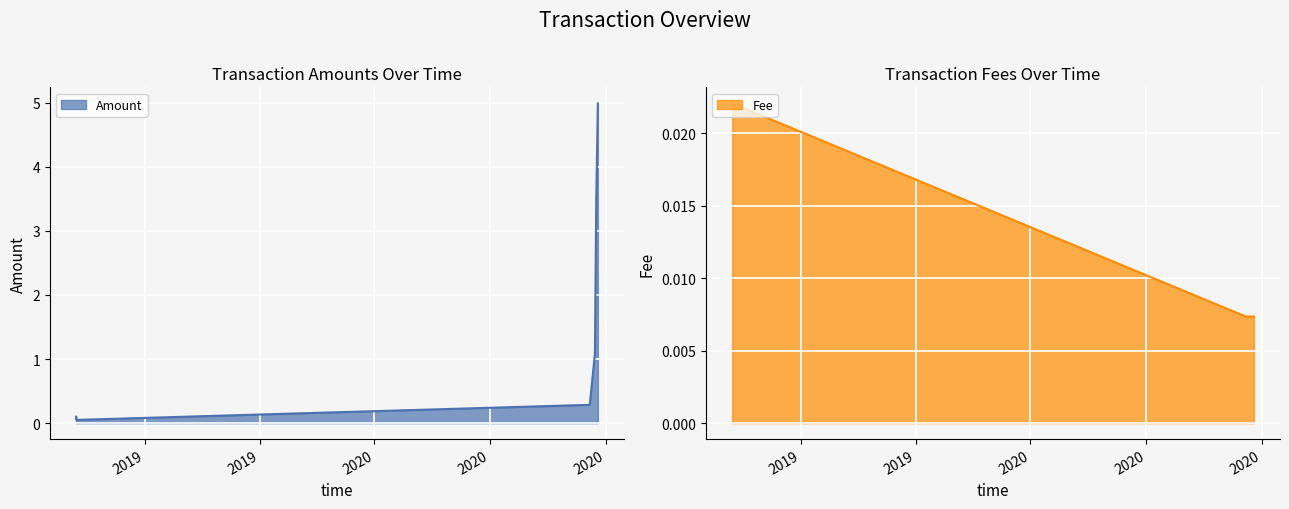

What is the sum of all Amount values?

10.0